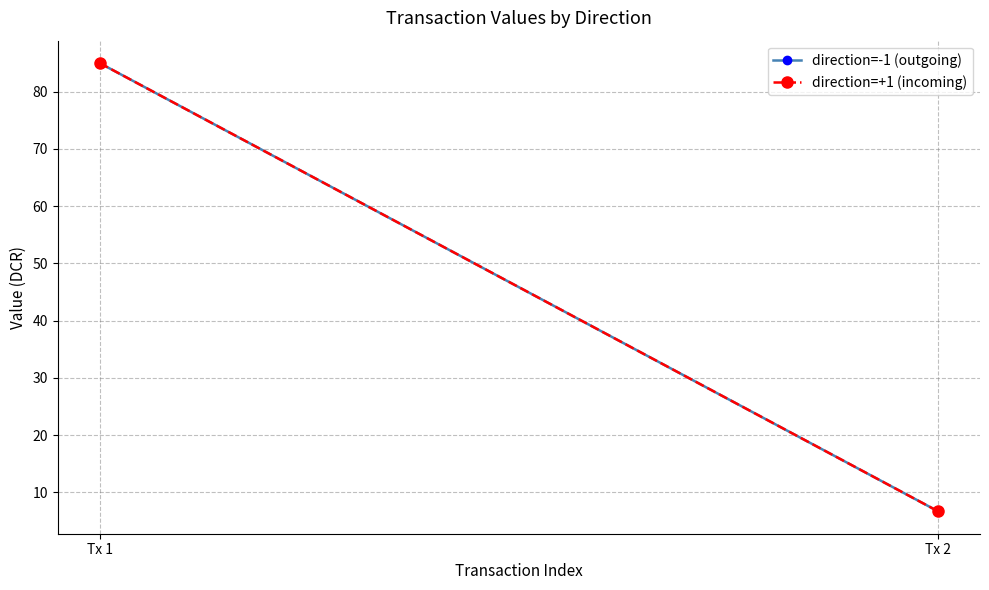

What is the average value of the direction=-1 (outgoing) series?

45.8